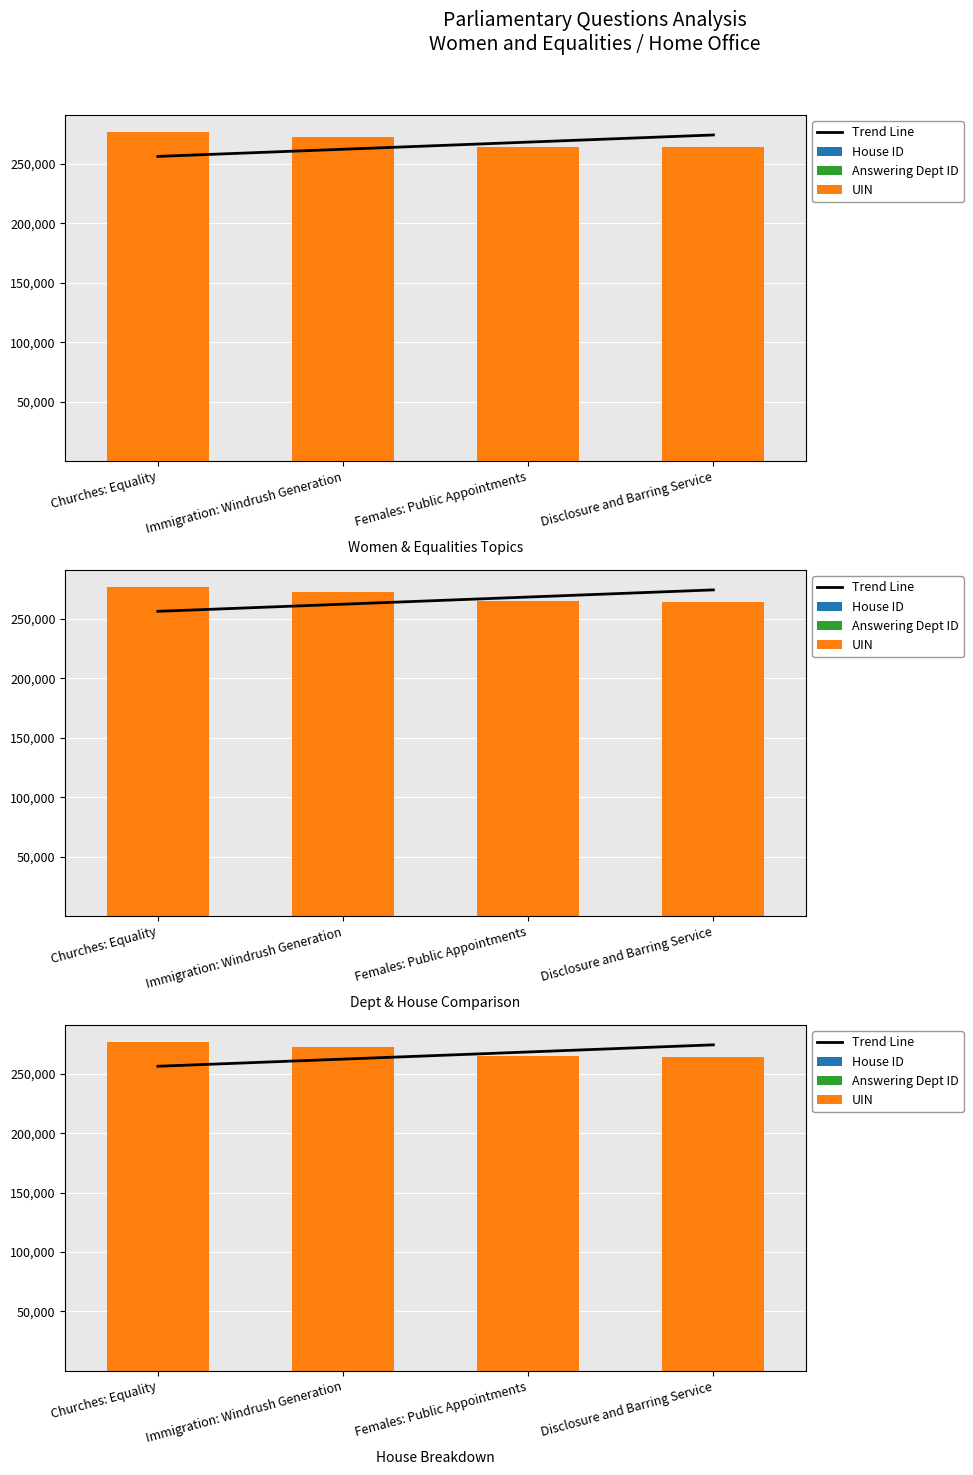

Which series has the widest spread of values?

Trend Line